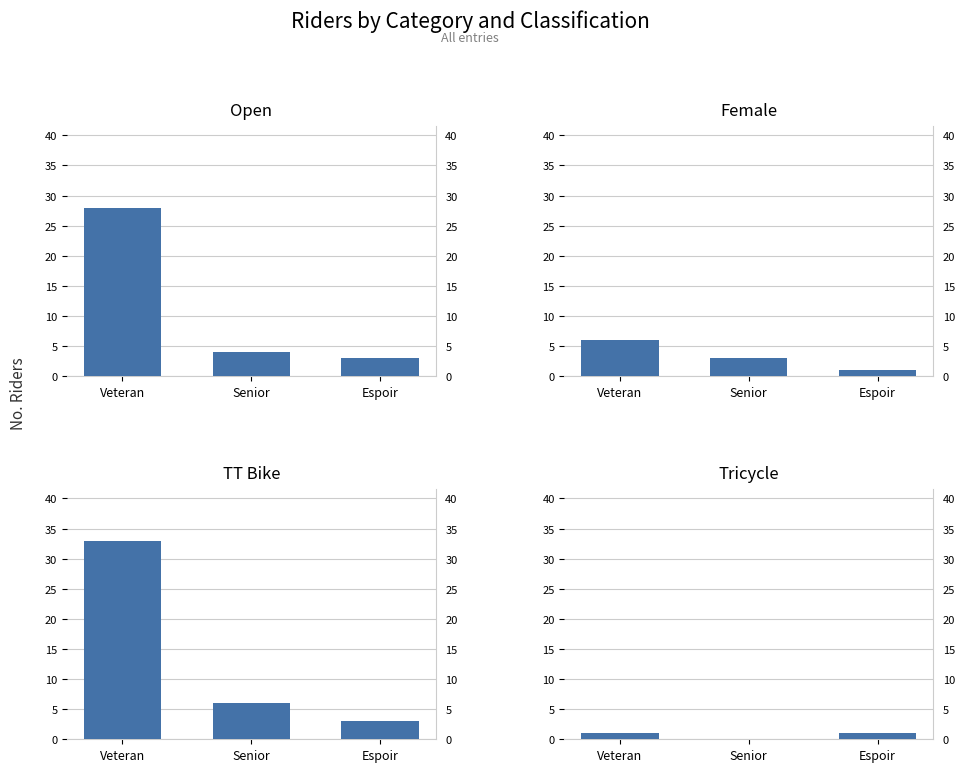

Is it true that Female equals 0 at Espoir?

False